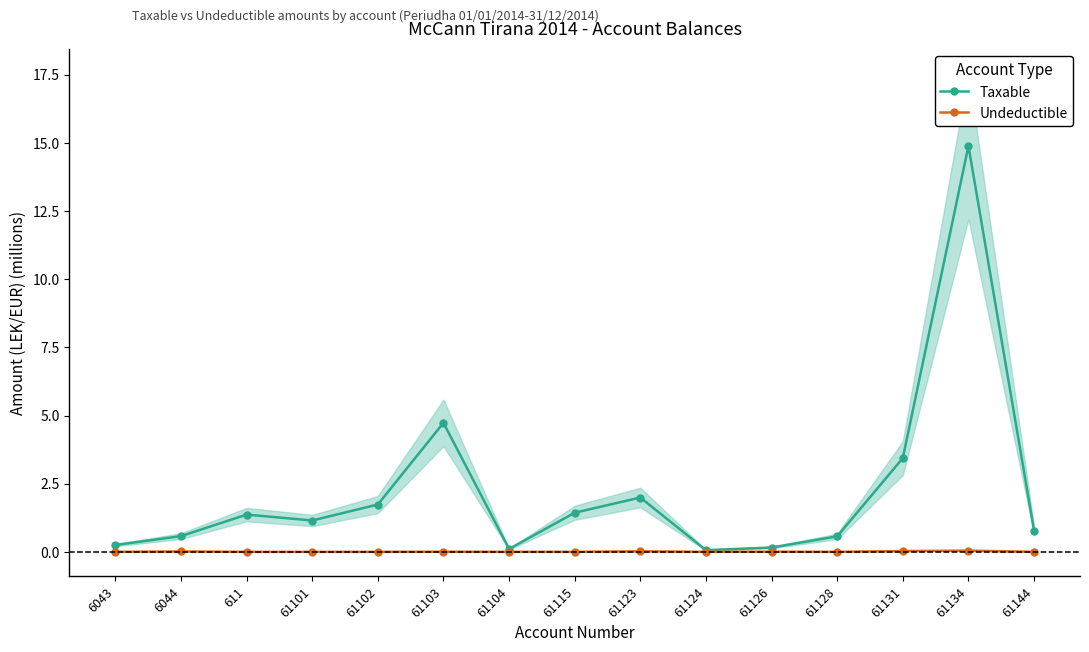

Rank the series at 61103 from highest to lowest value.

Taxable, Undeductible